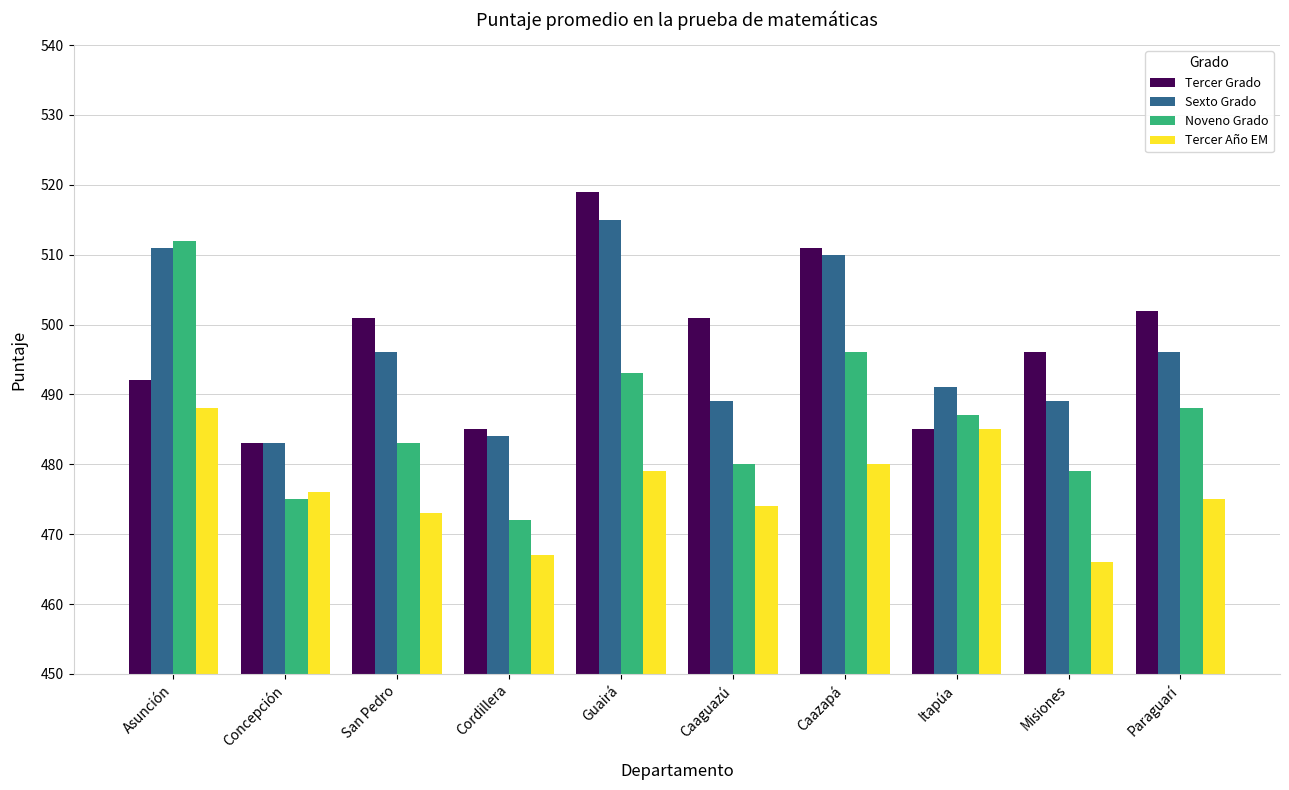

Reading left to right, transcribe all the data shown in this chart.

Tercer Grado: Asunción=492	Concepción=483	San Pedro=501	Cordillera=485	Guairá=519	Caaguazú=501	Caazapá=511	Itapúa=485	Misiones=496	Paraguarí=502
Sexto Grado: Asunción=511	Concepción=483	San Pedro=496	Cordillera=484	Guairá=515	Caaguazú=489	Caazapá=510	Itapúa=491	Misiones=489	Paraguarí=496
Noveno Grado: Asunción=512	Concepción=475	San Pedro=483	Cordillera=472	Guairá=493	Caaguazú=480	Caazapá=496	Itapúa=487	Misiones=479	Paraguarí=488
Tercer Año EM: Asunción=488	Concepción=476	San Pedro=473	Cordillera=467	Guairá=479	Caaguazú=474	Caazapá=480	Itapúa=485	Misiones=466	Paraguarí=475